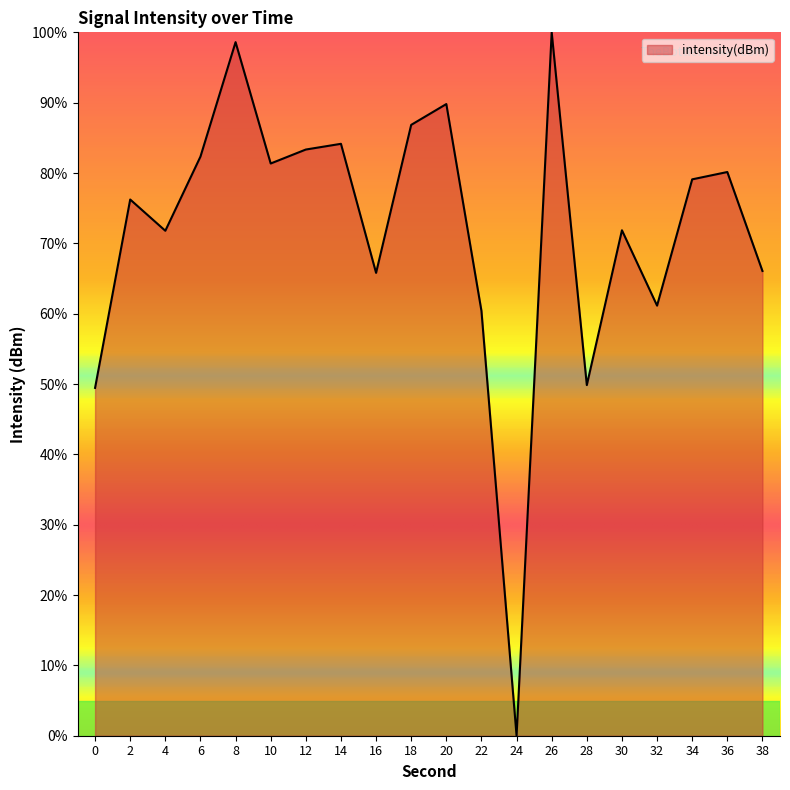

The chart shows a value of 85.7 at 22. True or false?

False